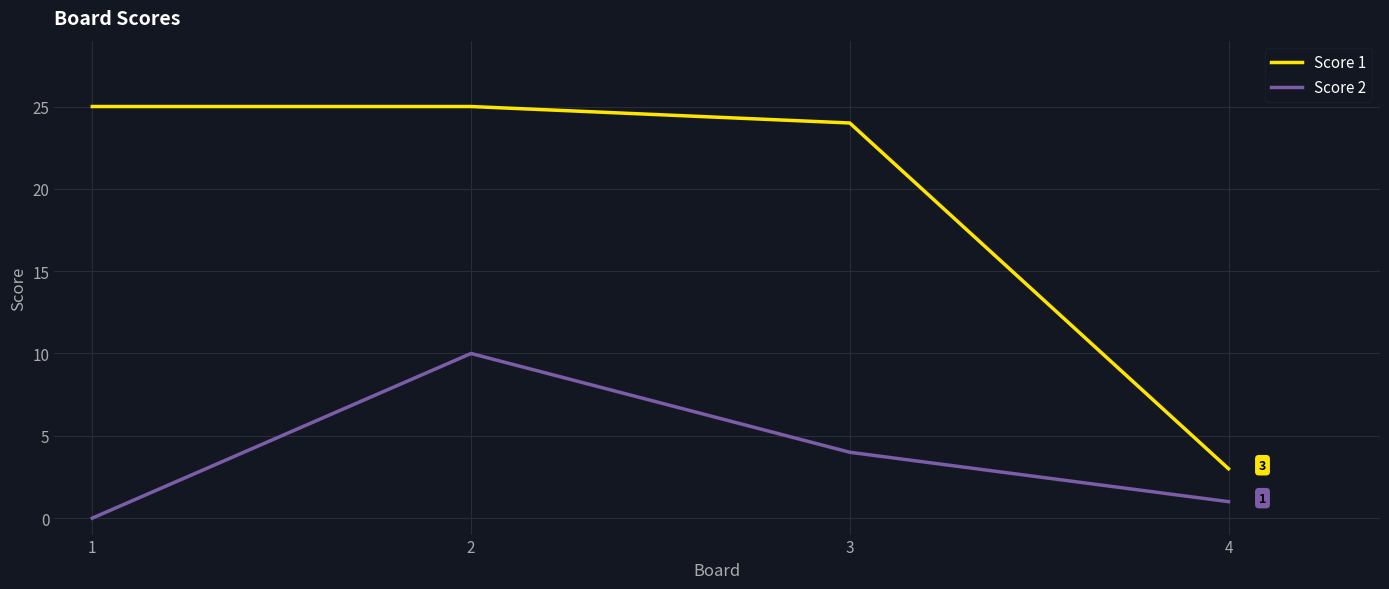

Is it true that Score 2 equals 1 at 4?

True